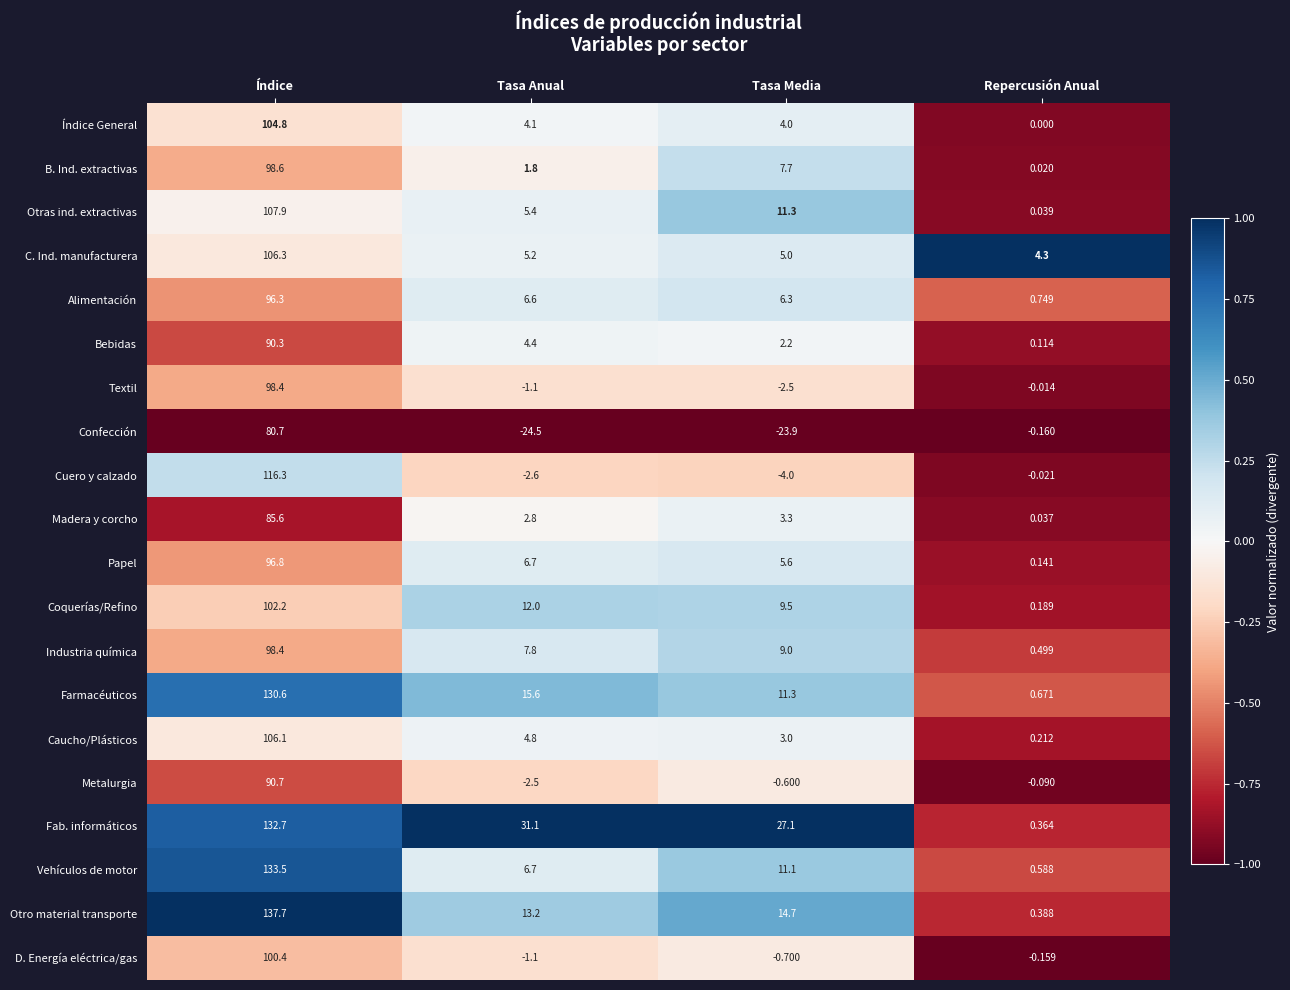

Count the number of categories in the chart.

4